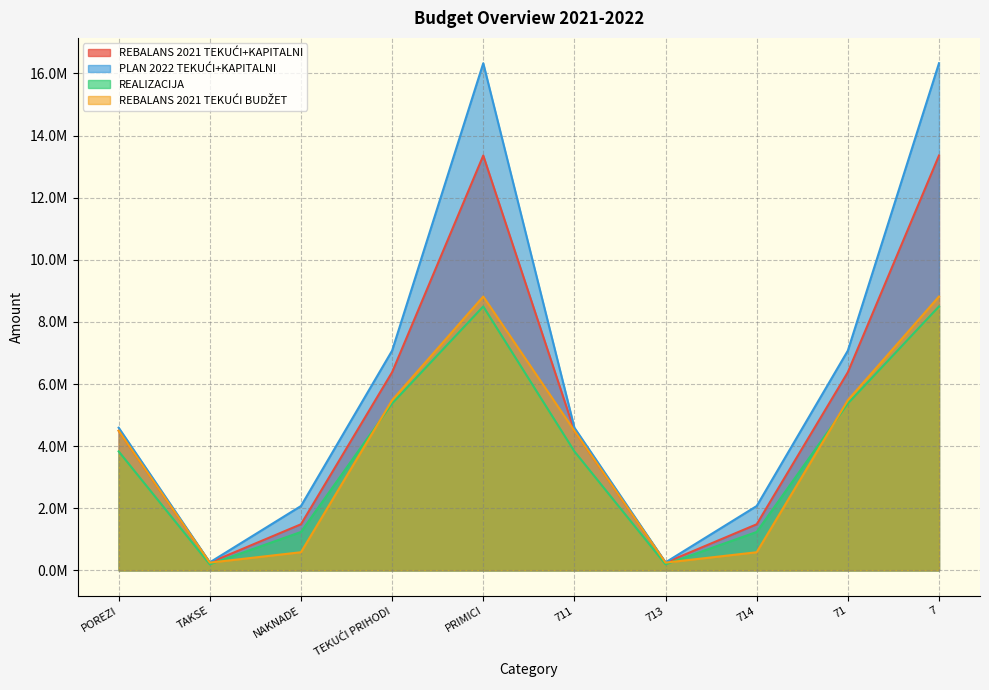

The value of REBALANS 2021 TEKUĆI BUDŽET at 7 is 8818141.8. True or false?

True